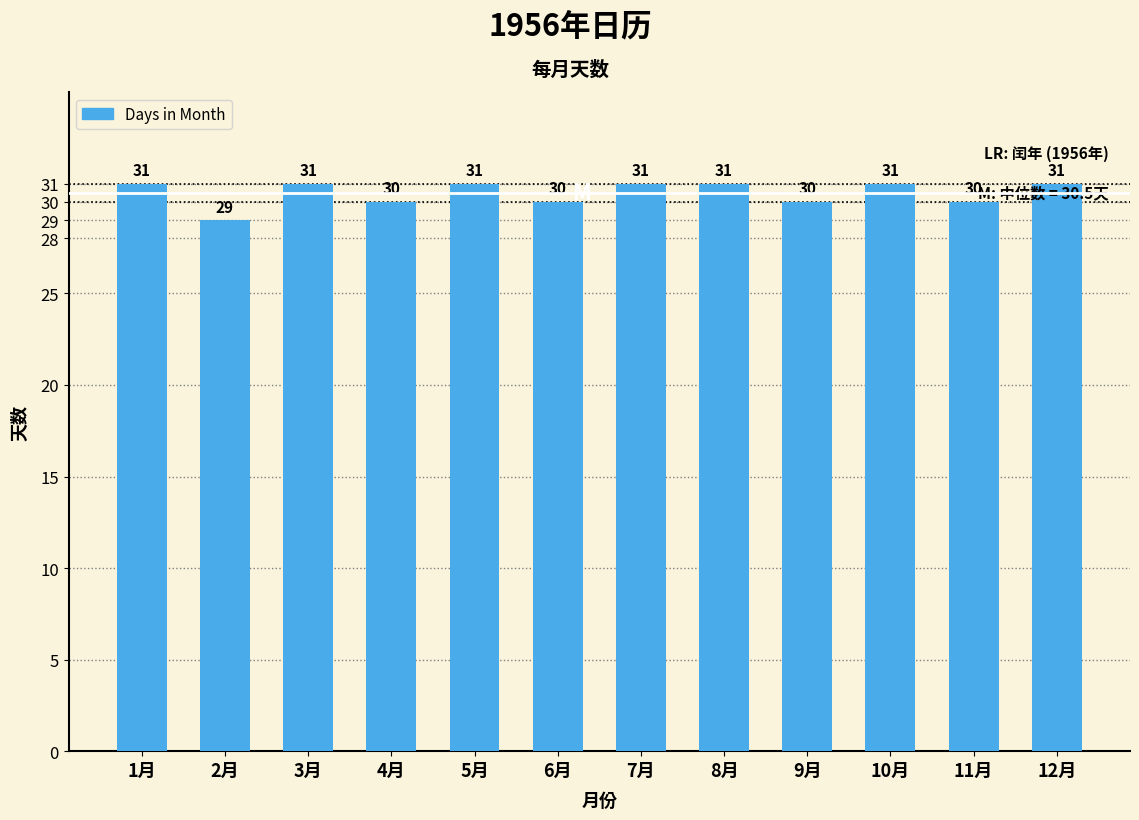

Reading right to left, list all the values displayed in this chart.

12月=31	11月=30	10月=31	9月=30	8月=31	7月=31	6月=30	5月=31	4月=30	3月=31	2月=29	1月=31